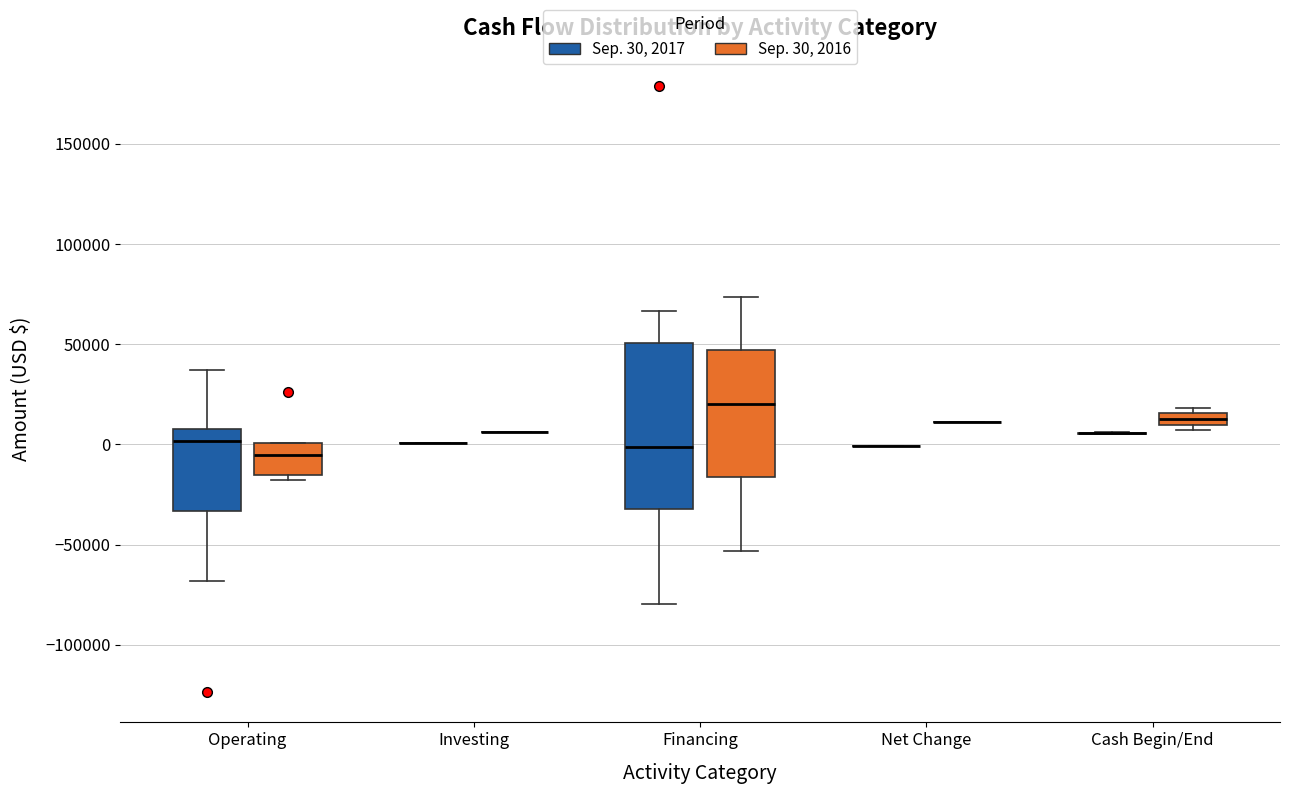

Comparing the boxes themselves (not the whiskers), which one is the tallest?

Financing (Sep. 30, 2017)